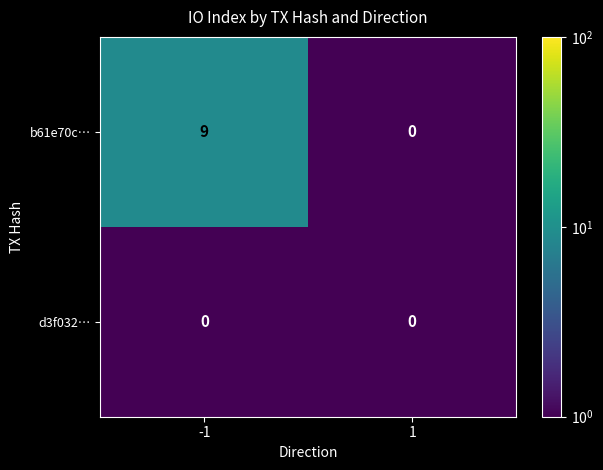

The value of b61e70c… at 1 is -6. True or false?

False